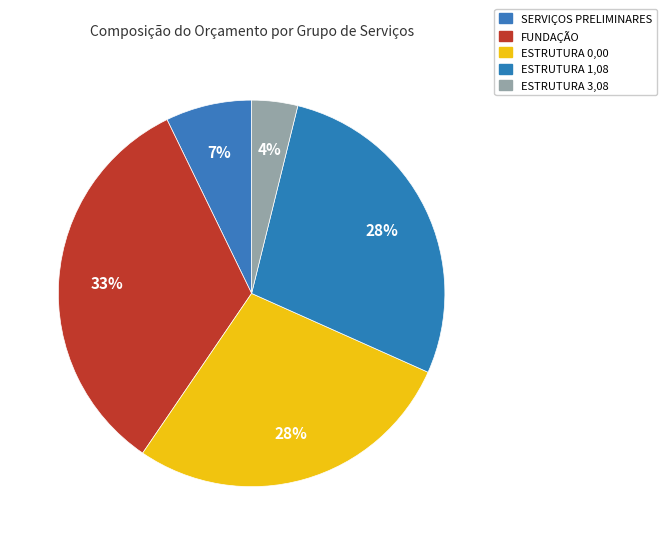

To the nearest percent, what percentage of the pie is SERVIÇOS PRELIMINARES?

7%